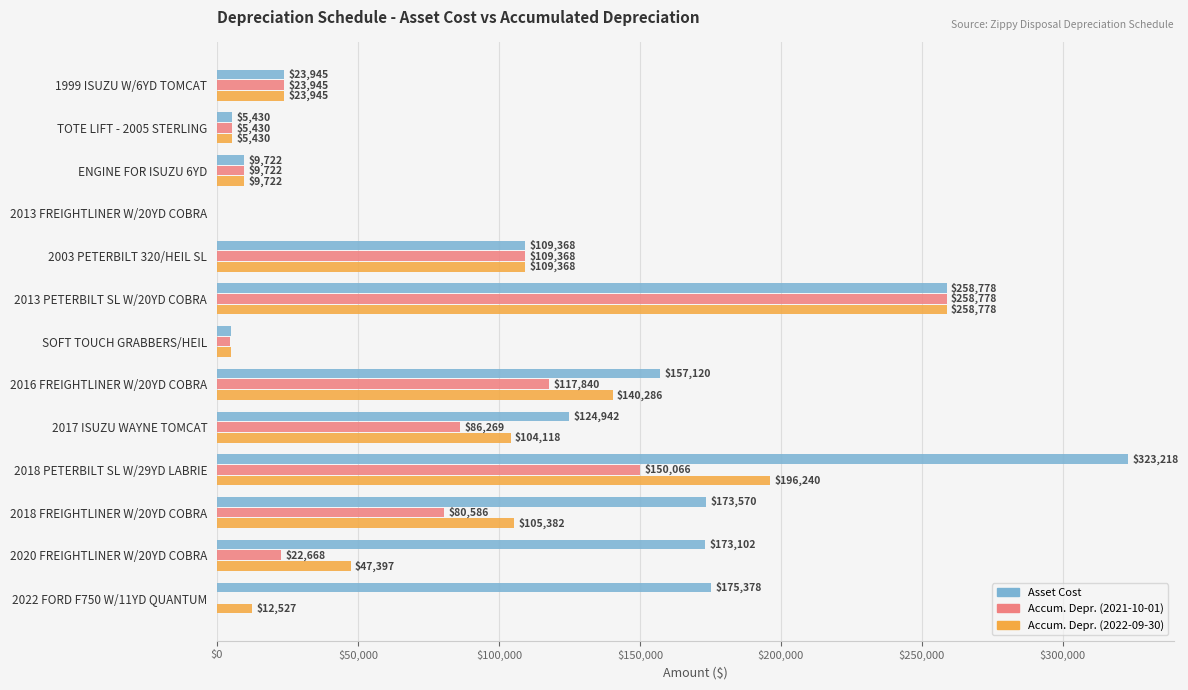

At which category is the sum across all series the highest?

2013 PETERBILT SL W/20YD COBRA